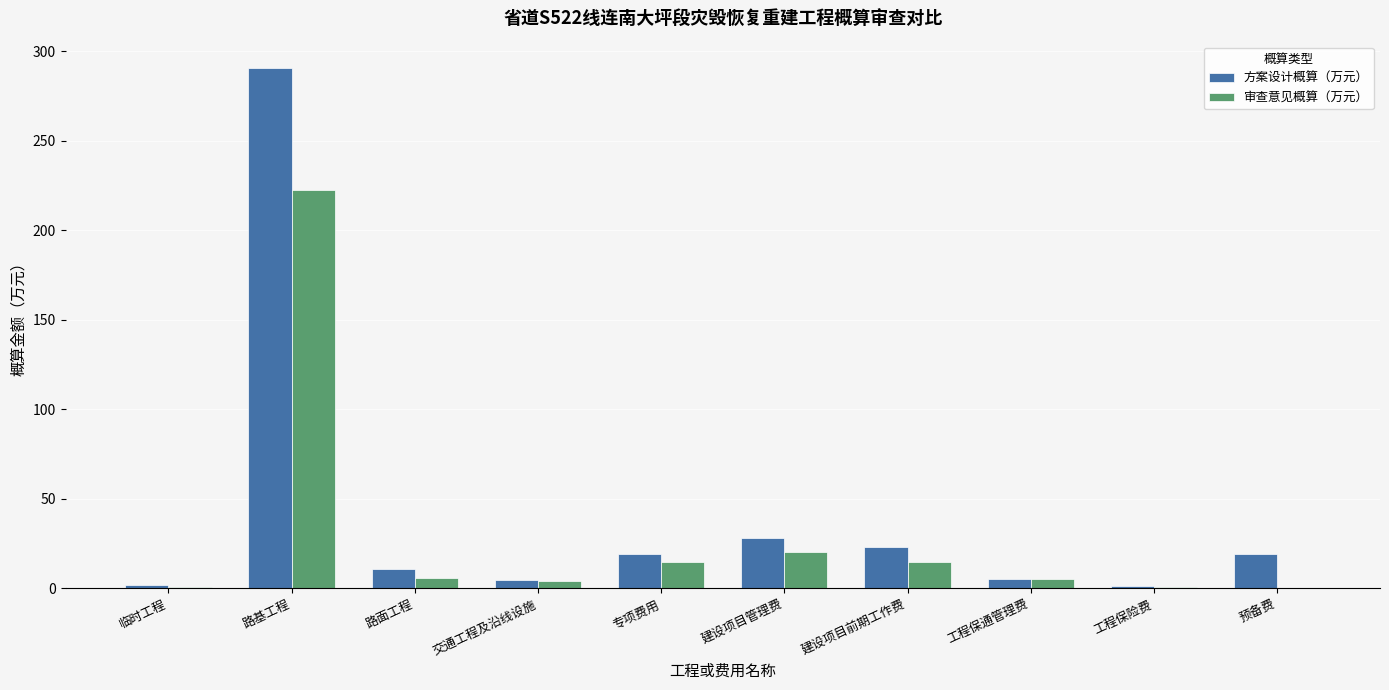

What is the sum of all 审查意见概算（万元） values?

288.8